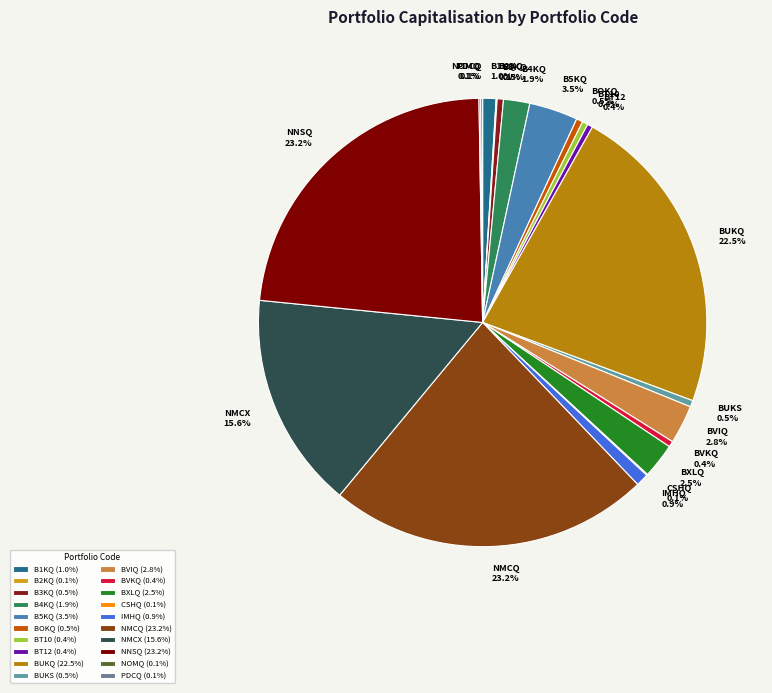

Is B3KQ the majority of the pie?

No